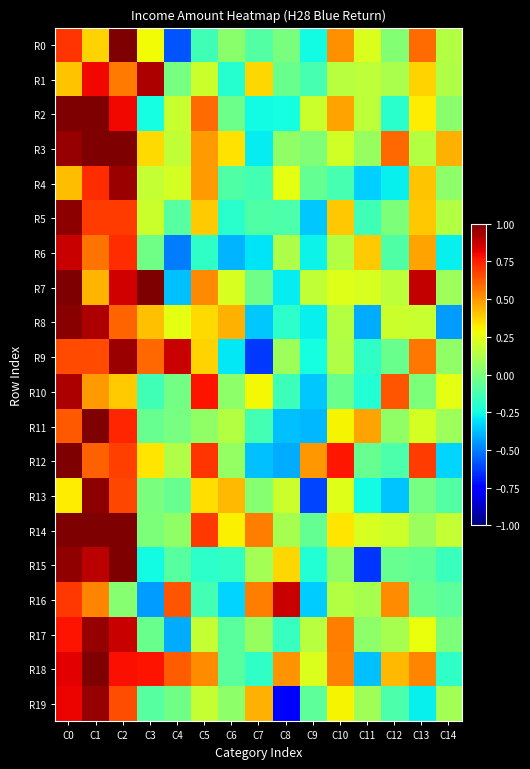

How many categories are shown in the chart?

15